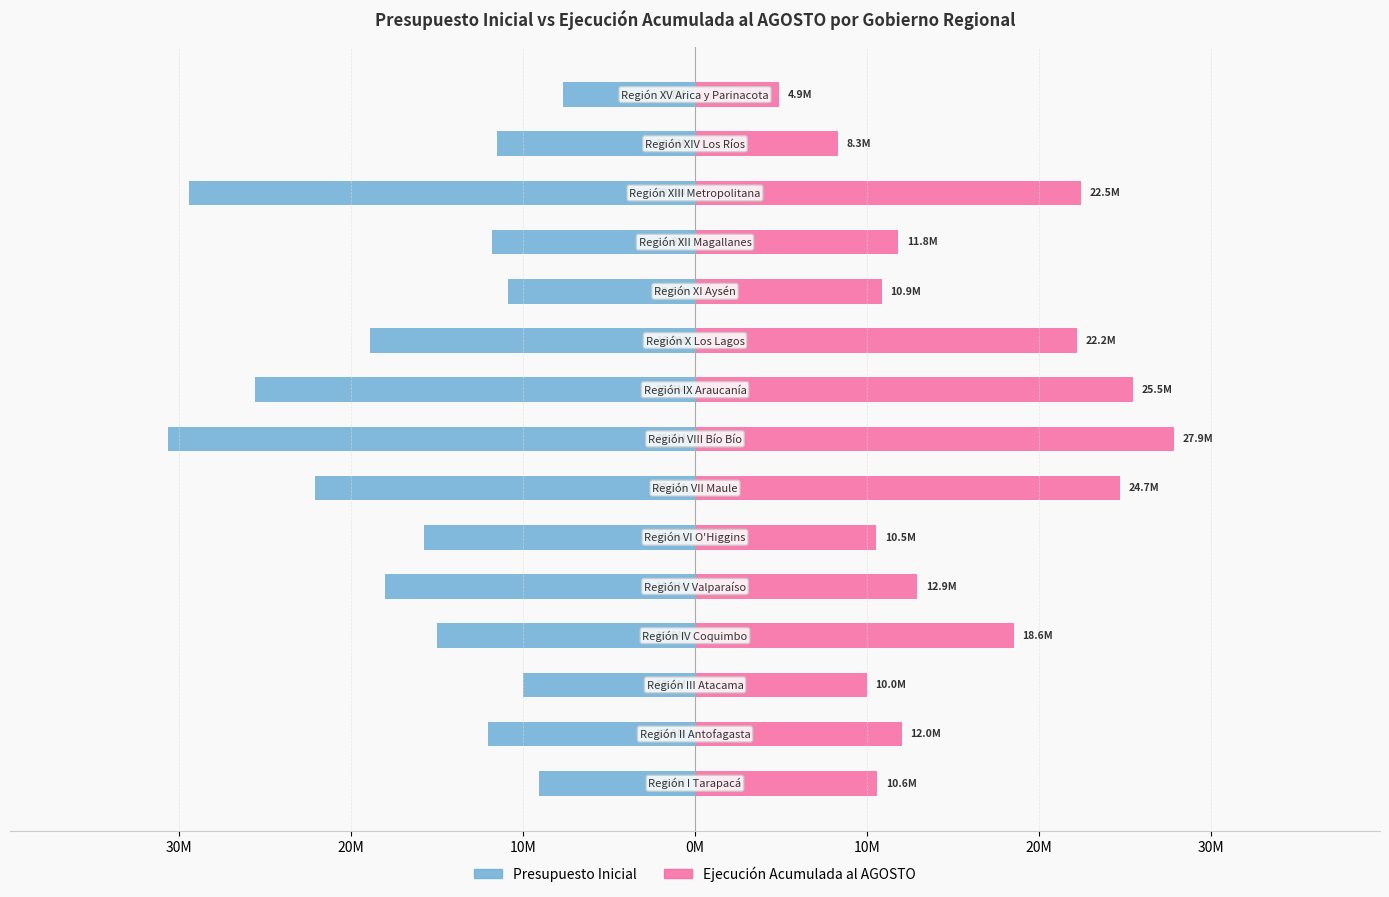

The Ejecución Acumulada al AGOSTO series shows 6203998 at 40M. True or false?

False